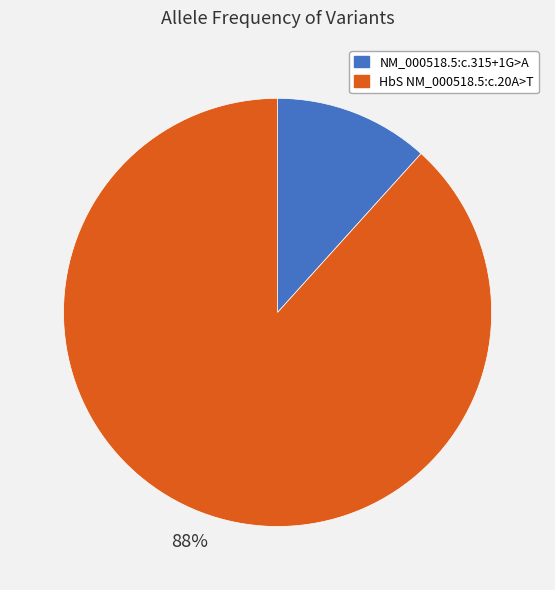

Which category has the smallest portion of the pie?

NM_000518.5:c.315+1G>A